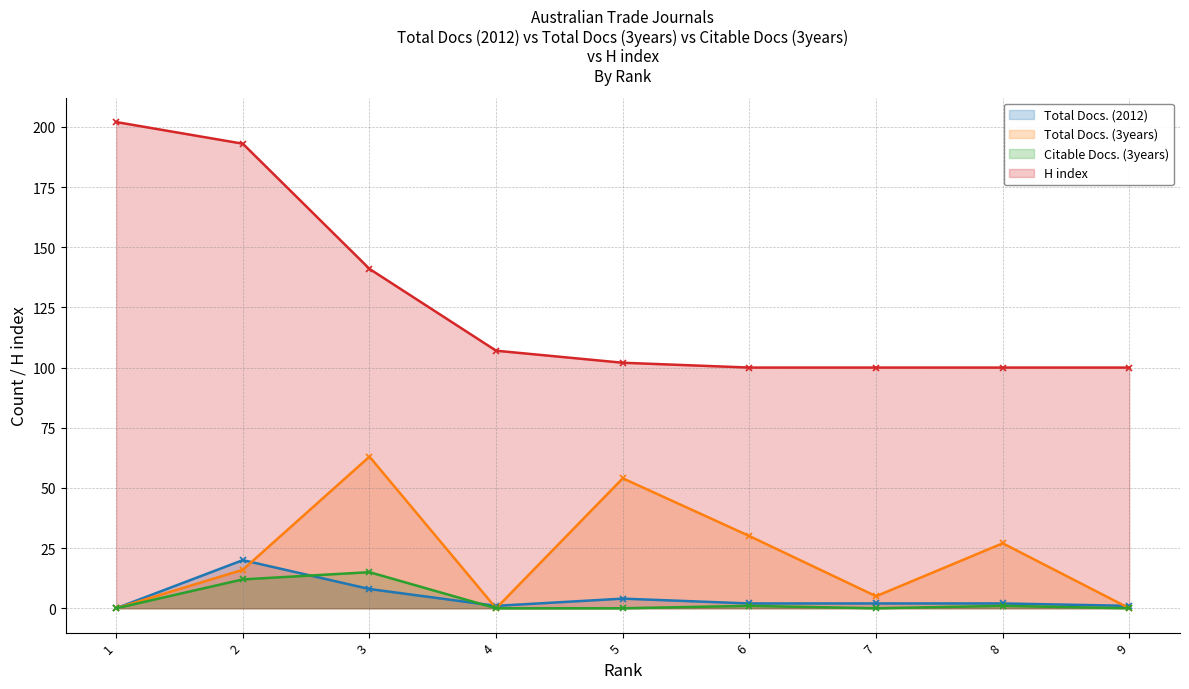

How many values in the H index series are below 102?

4